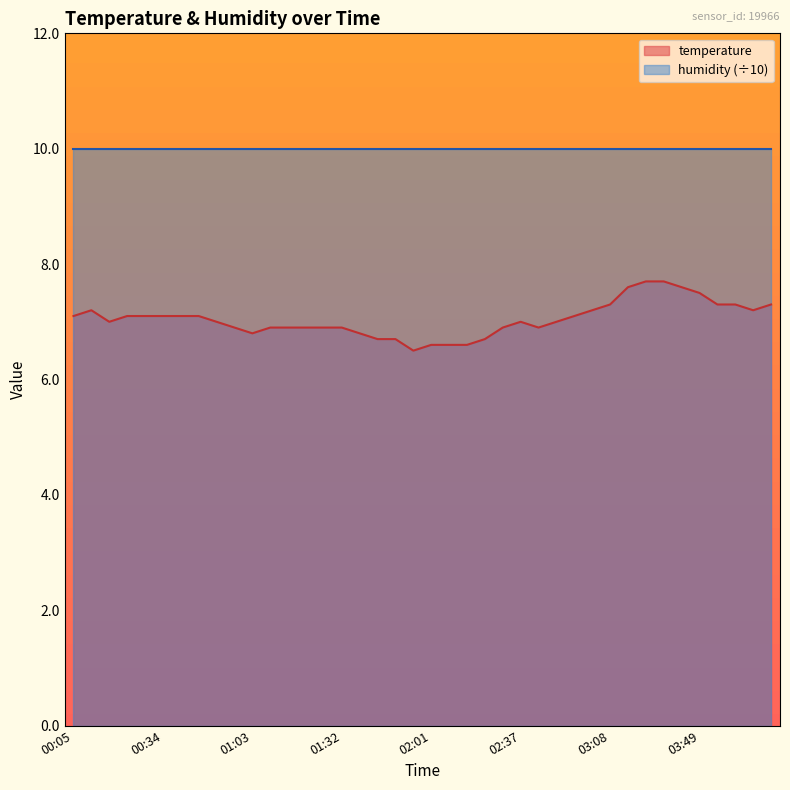

At which label does the data first exceed 7?

00:05